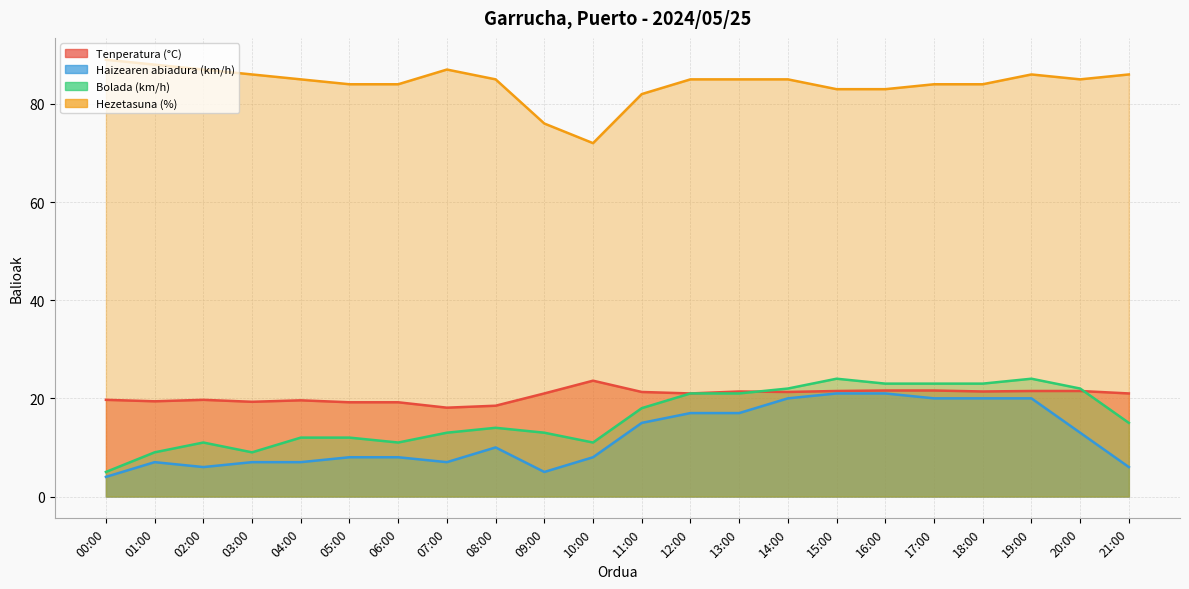

What is the label of the 1st point from the left?

00:00